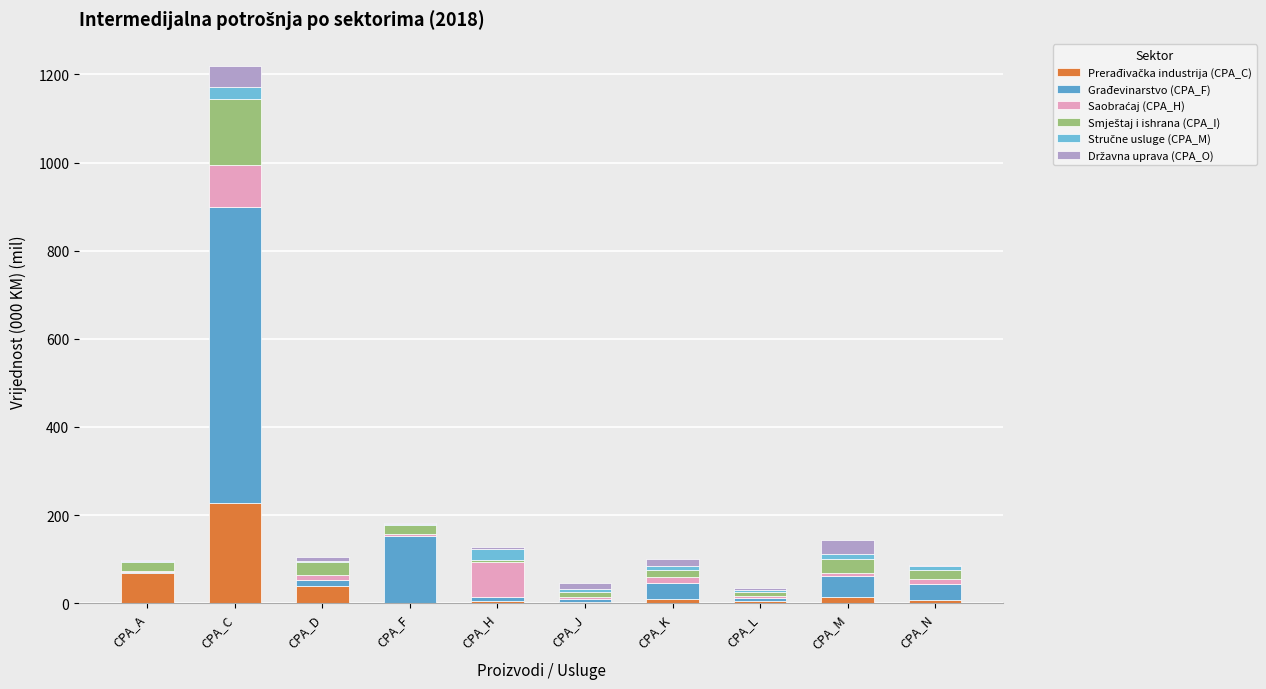

At which category is the sum across all series the highest?

CPA_C